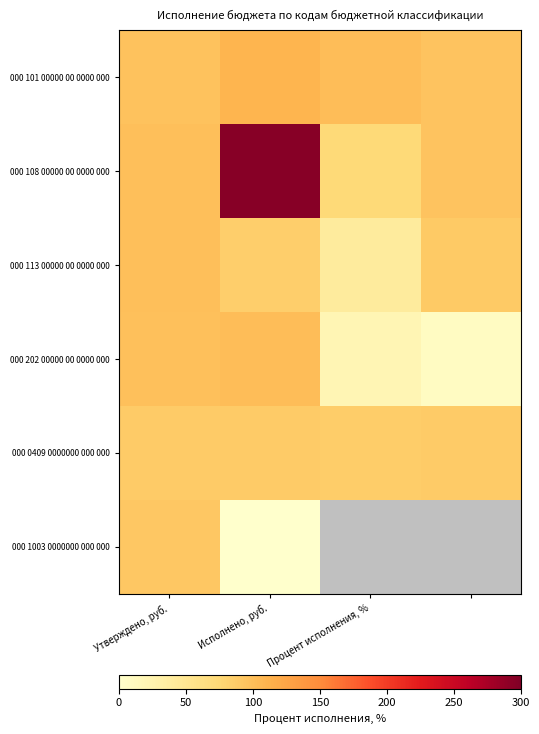

What is the approximate value of 000 101 00000 00 0000 000 at Процент исполнения, %?

101.8